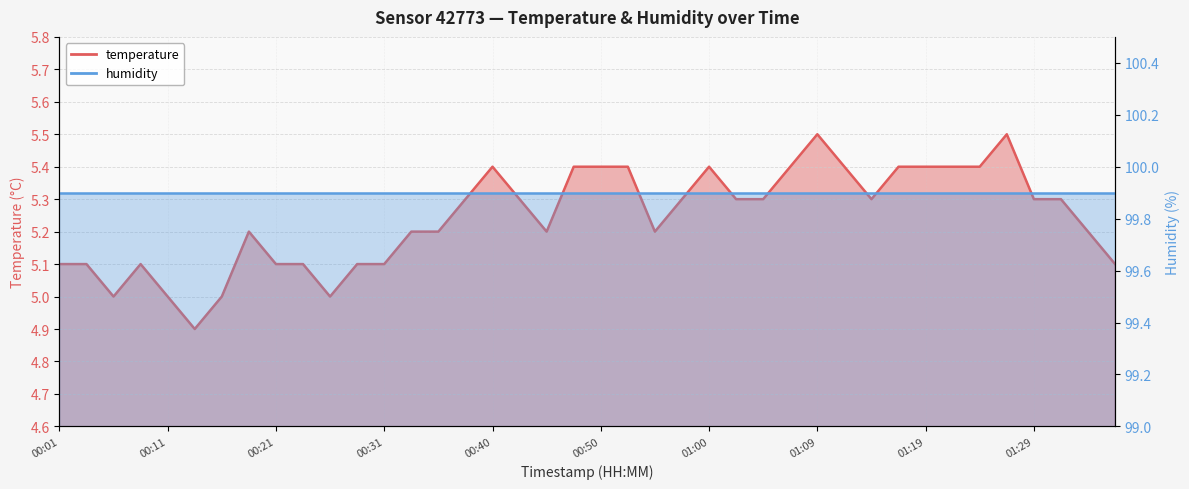

What is the change in value from 01:00 to 01:29?

-0.1